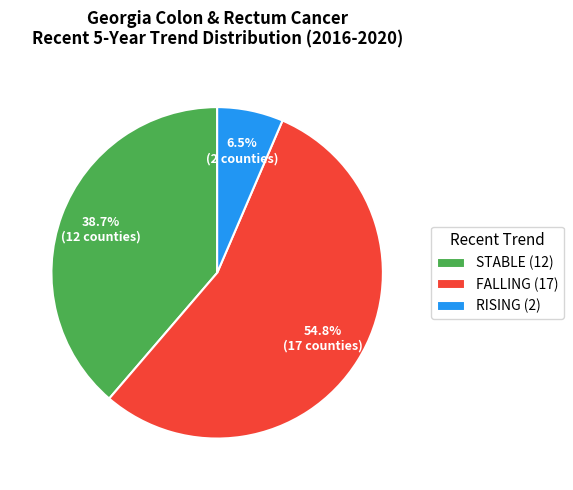

Does STABLE (12) account for over 50% of the chart?

No